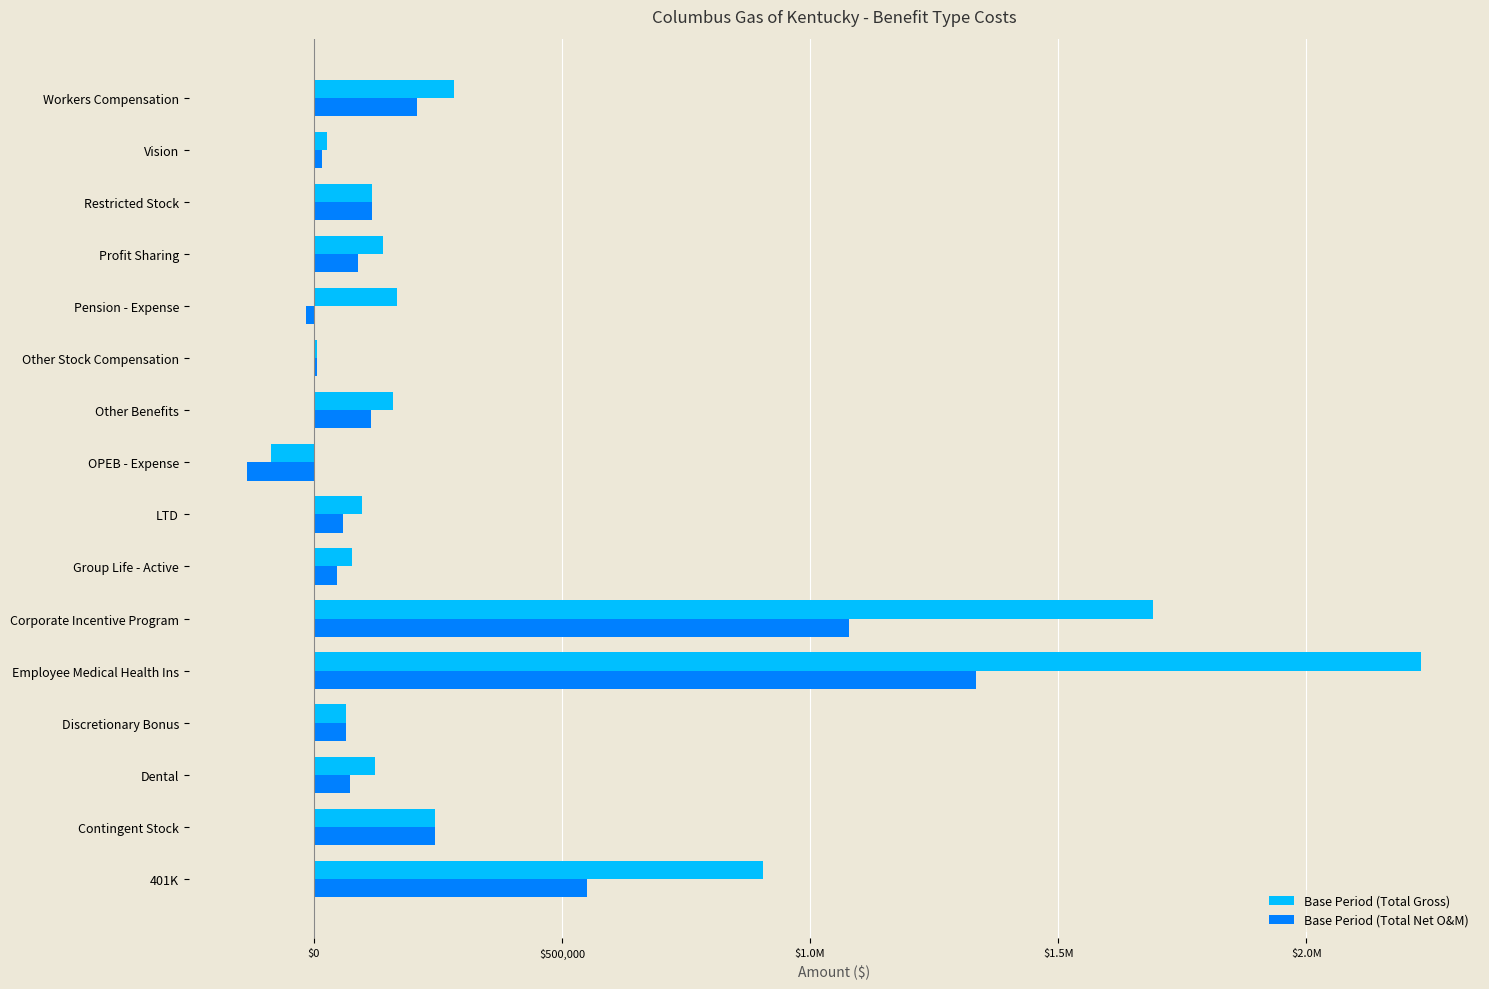

What are all the series names shown in the legend?

Base Period (Total Gross), Base Period (Total Net O&M)